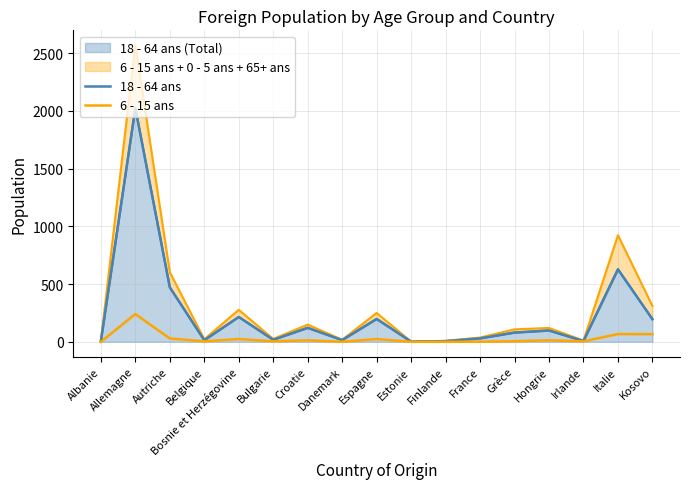

Which category has the highest value in the 6 - 15 ans series?

Allemagne